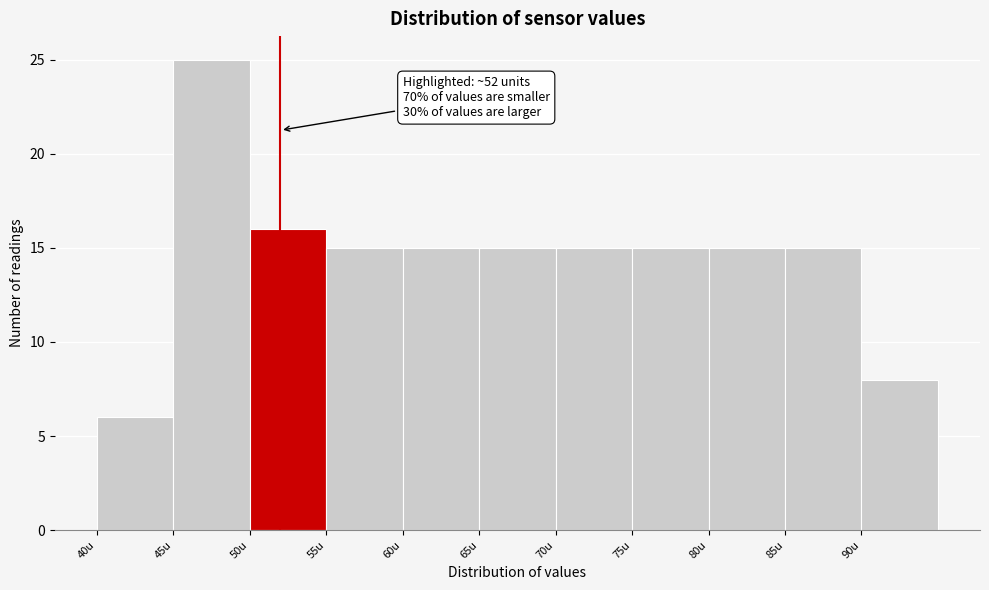

Over which range of the x-axis is the bar tallest?

45 to 50